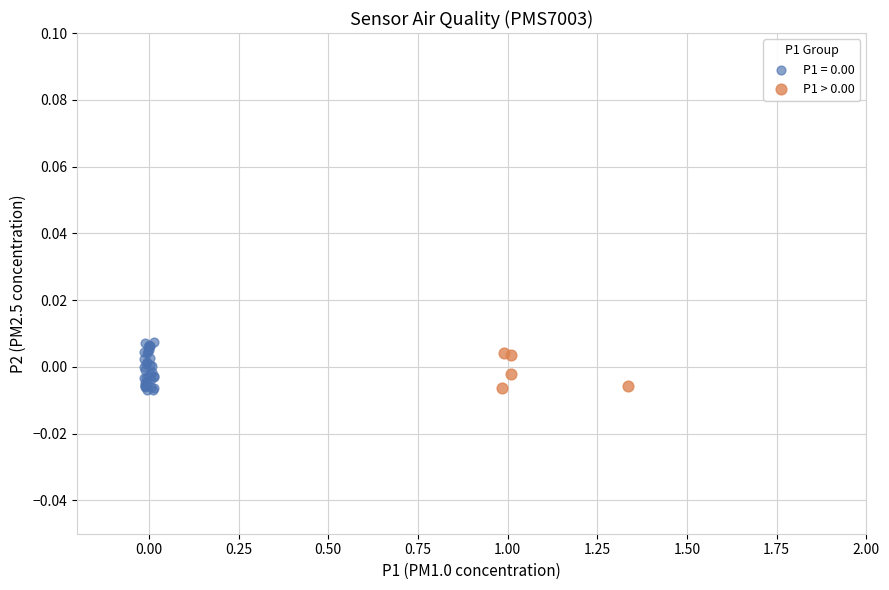

Which series has the largest Y range (max minus min)?

P1 = 0.00